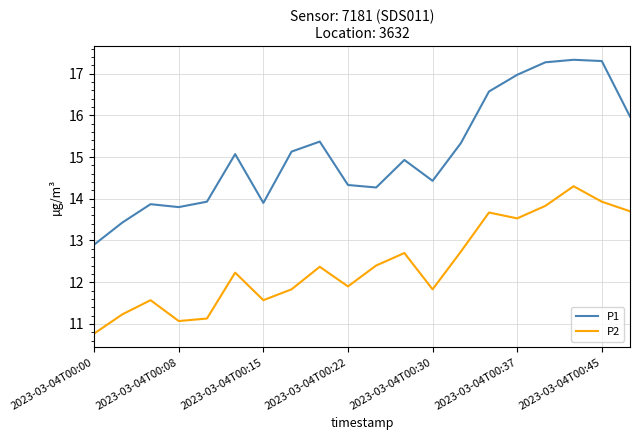

How many interior local peaks does the P2 series have?

6